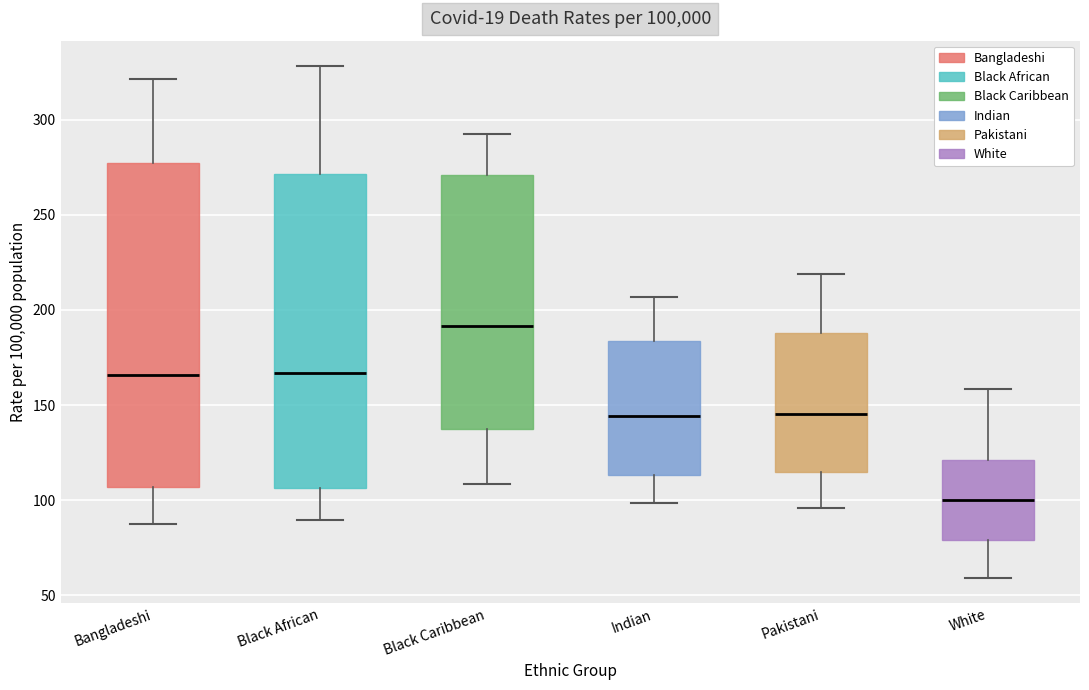

Which box's median line is the lowest?

White